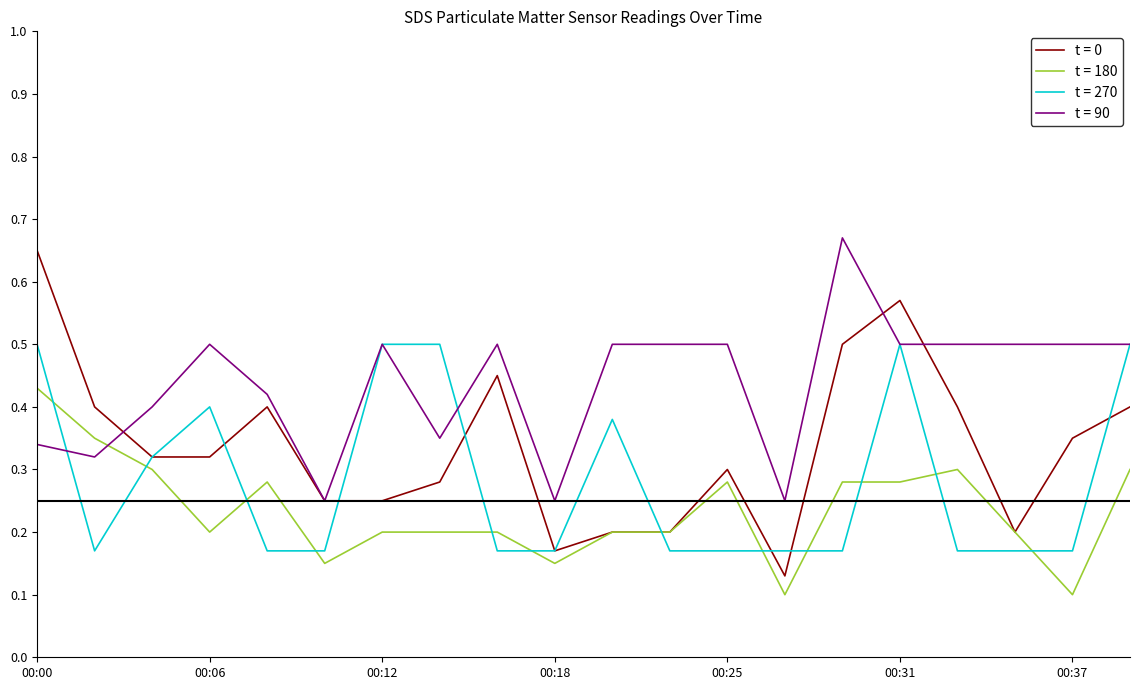

After their last crossing, which series has the higher values: t = 270 or t = 180?

t = 270